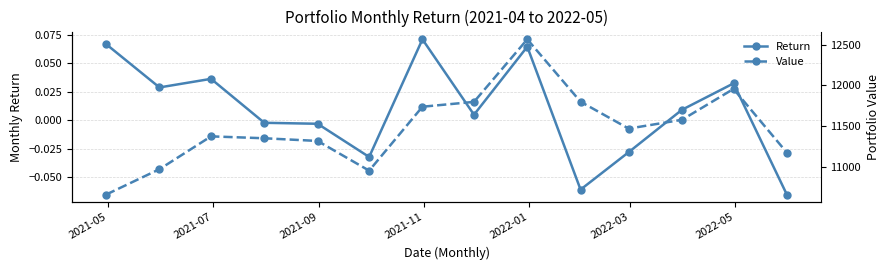

Which series has the largest range (max minus min)?

Value